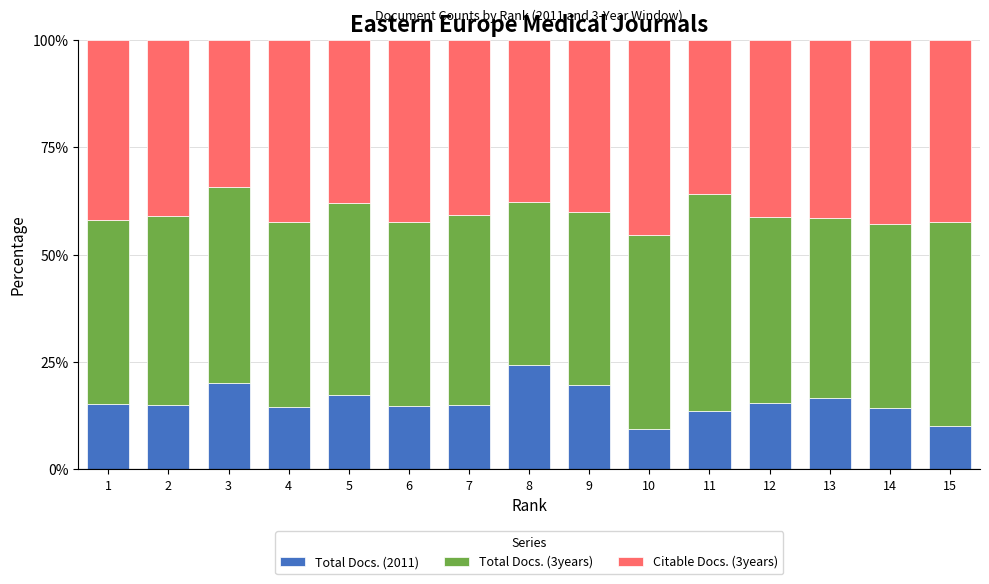

At which label does Total Docs. (2011) first exceed 14?

1